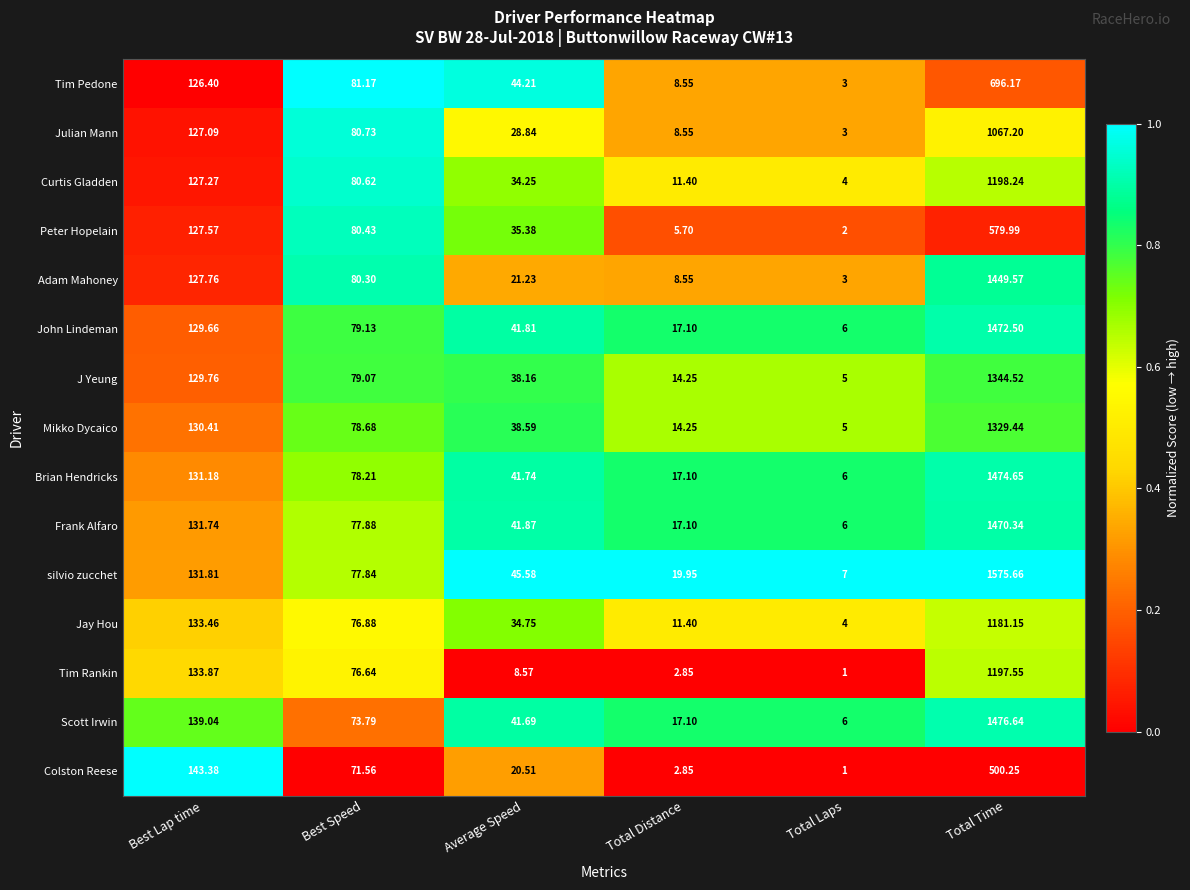

Which series changed the most between Best Lap time and Total Distance?

Colston Reese